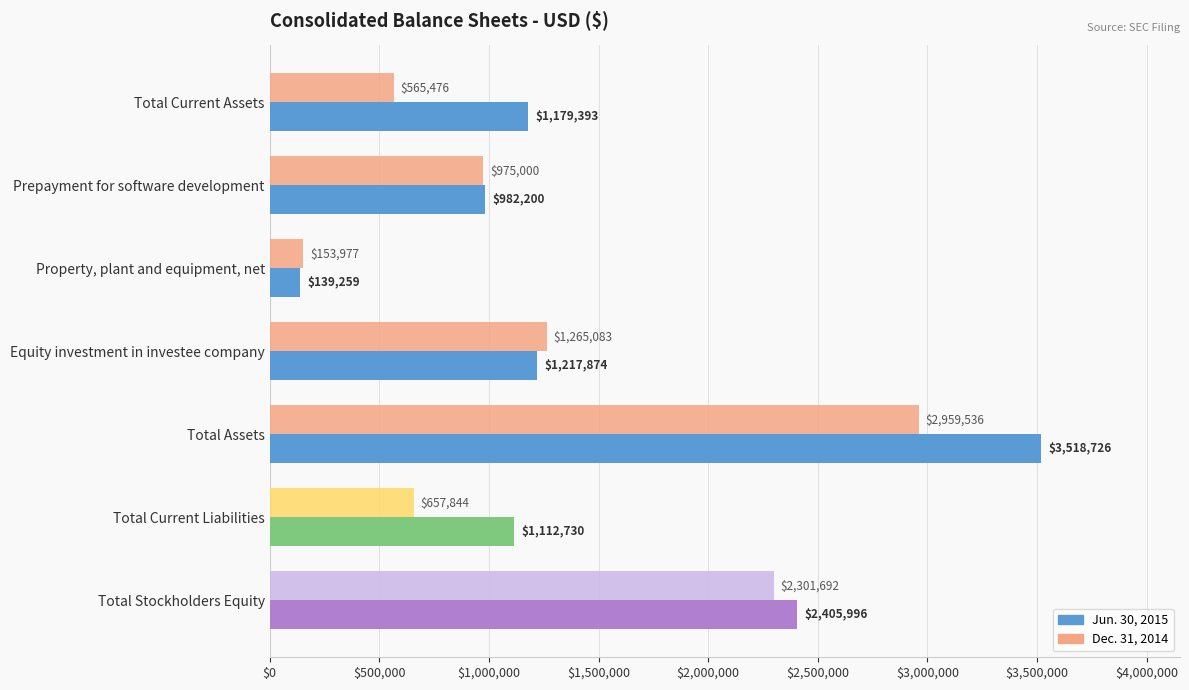

What is the smallest value displayed?

139259